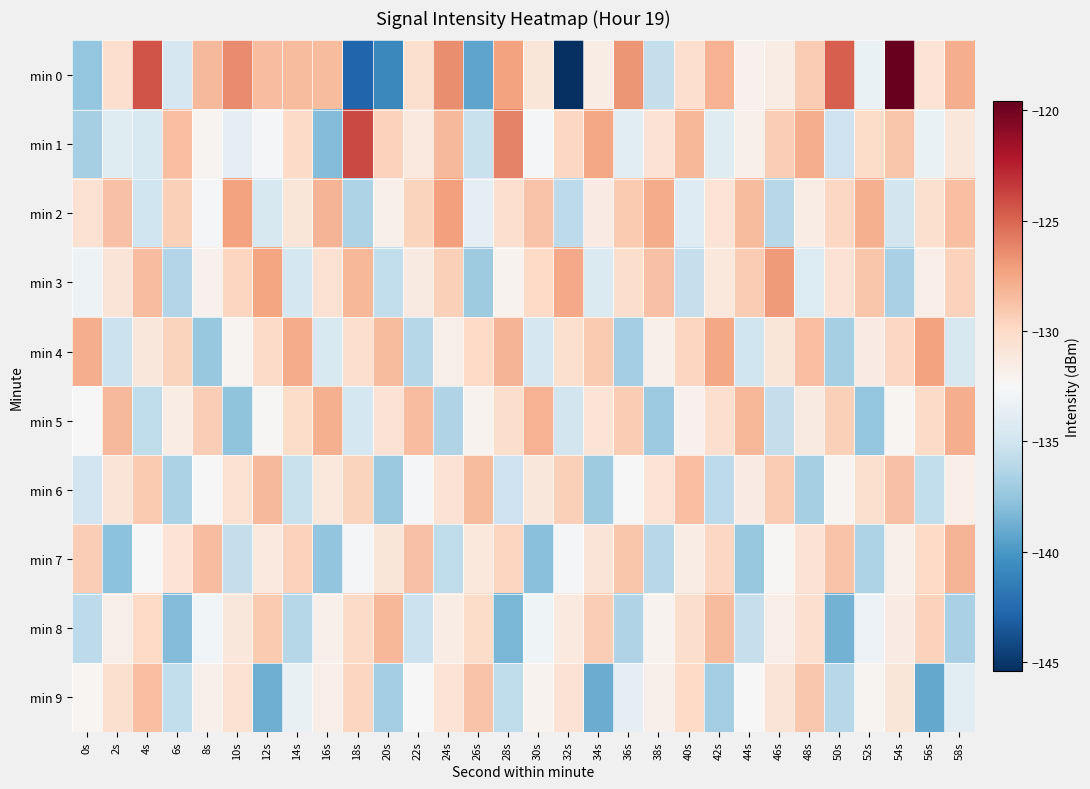

List the series in order of their peak value, lowest first.

min 9, min 6, min 8, min 7, min 5, min 4, min 2, min 3, min 1, min 0